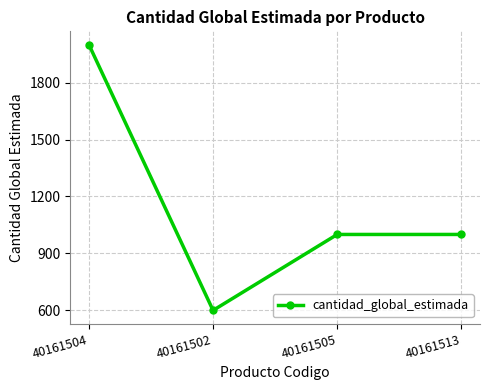

What position from the left is 40161513?

4